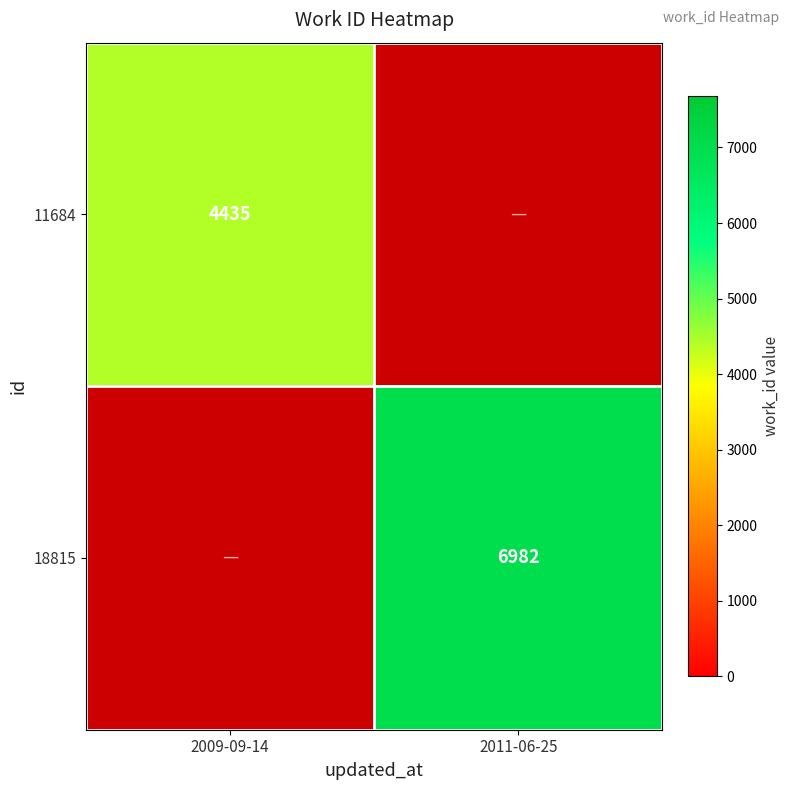

Is the value of 11684 at 2009-09-14 greater than the value of 18815 at 2011-06-25?

No